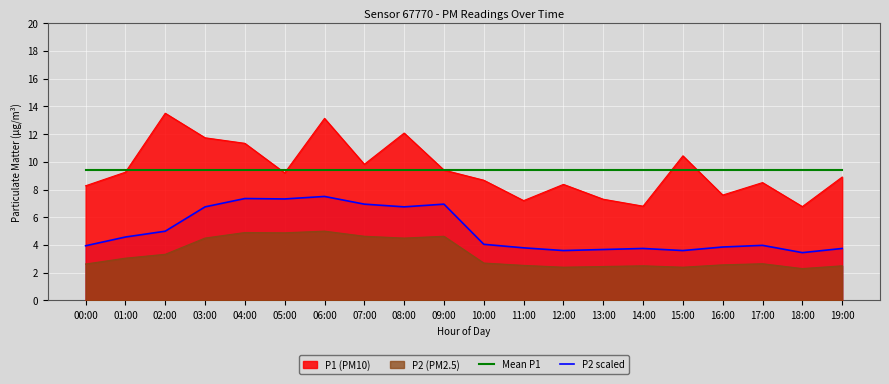

What are all the series names shown in the legend?

P1 (PM10), P2 (PM2.5), Mean P1, P2 scaled